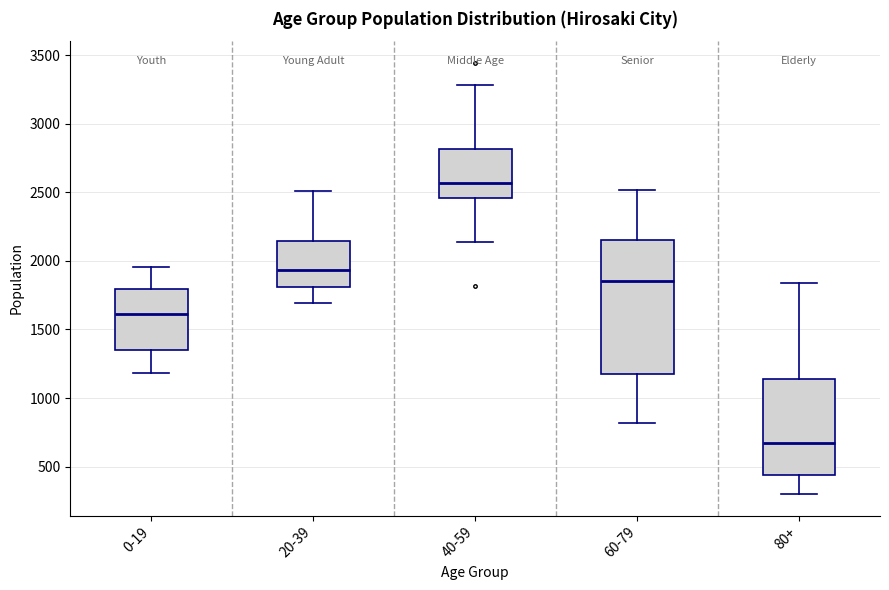

Where does the upper whisker of the box for 40-59 end on the y-axis? The values are not printed on the chart, so give them approximately, as read against the axis.

3300